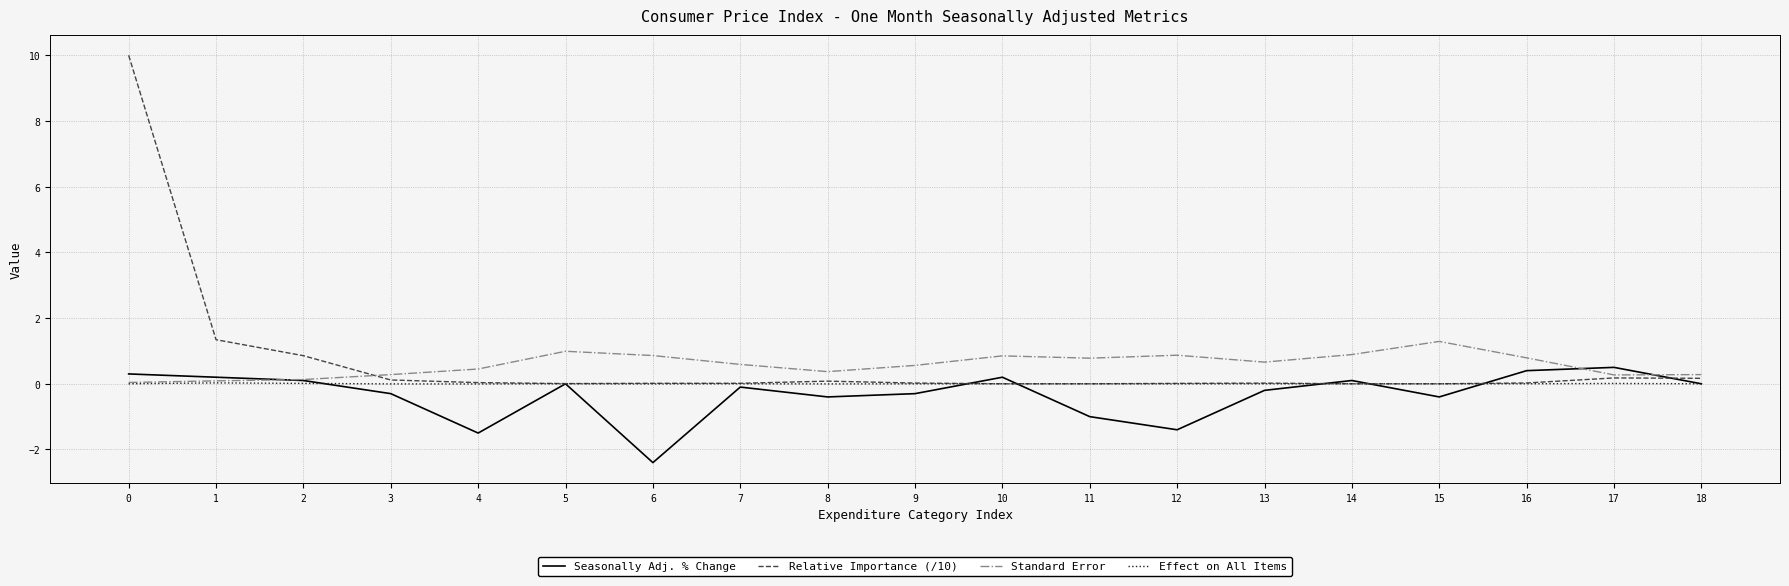

Is the value of Standard Error at 0 greater than the value of Seasonally Adj. % Change at 4?

Yes